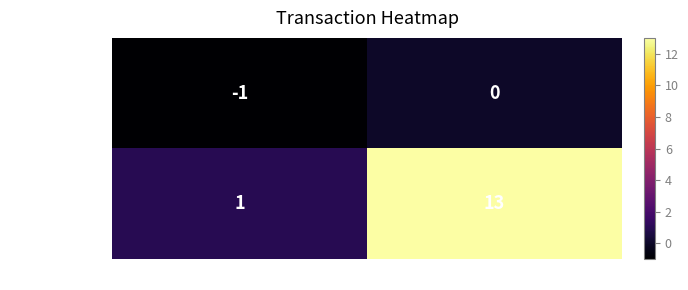

Which series has the largest total across all categories?

099ed1023602…